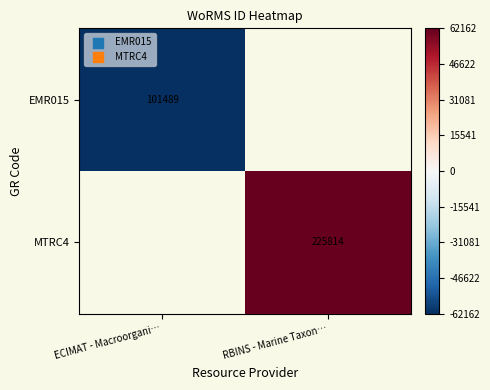

The value of MTRC4 at RBINS - Marine Taxon… is 225814.0. True or false?

True